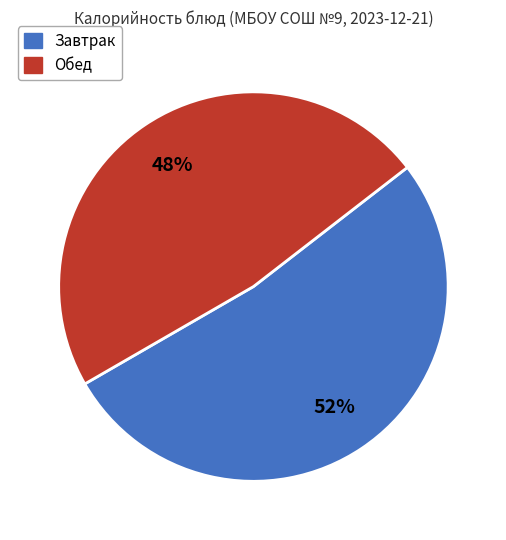

Does any single category account for the majority?

Yes